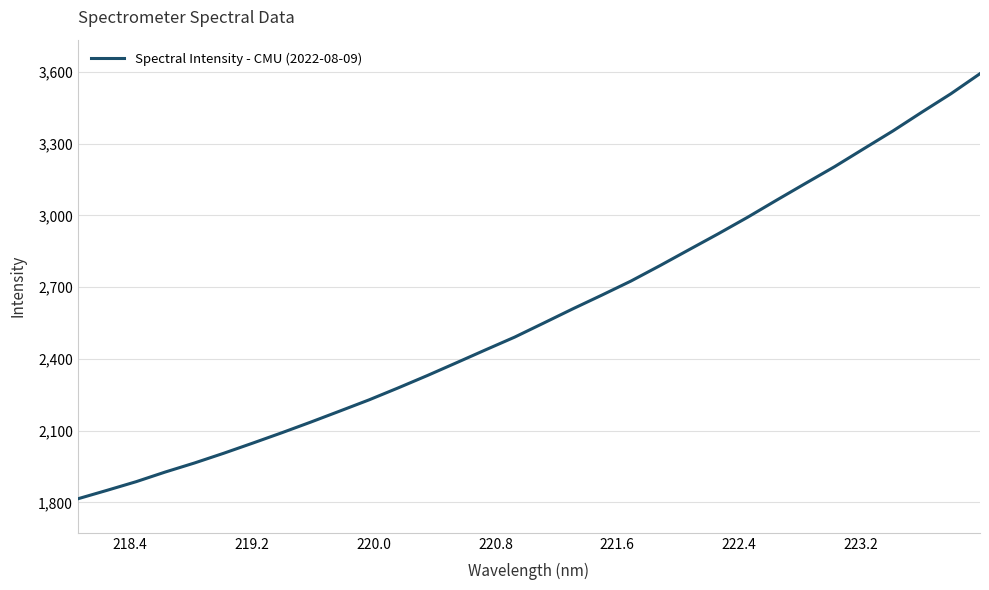

Does the chart have visible grid lines?

Yes